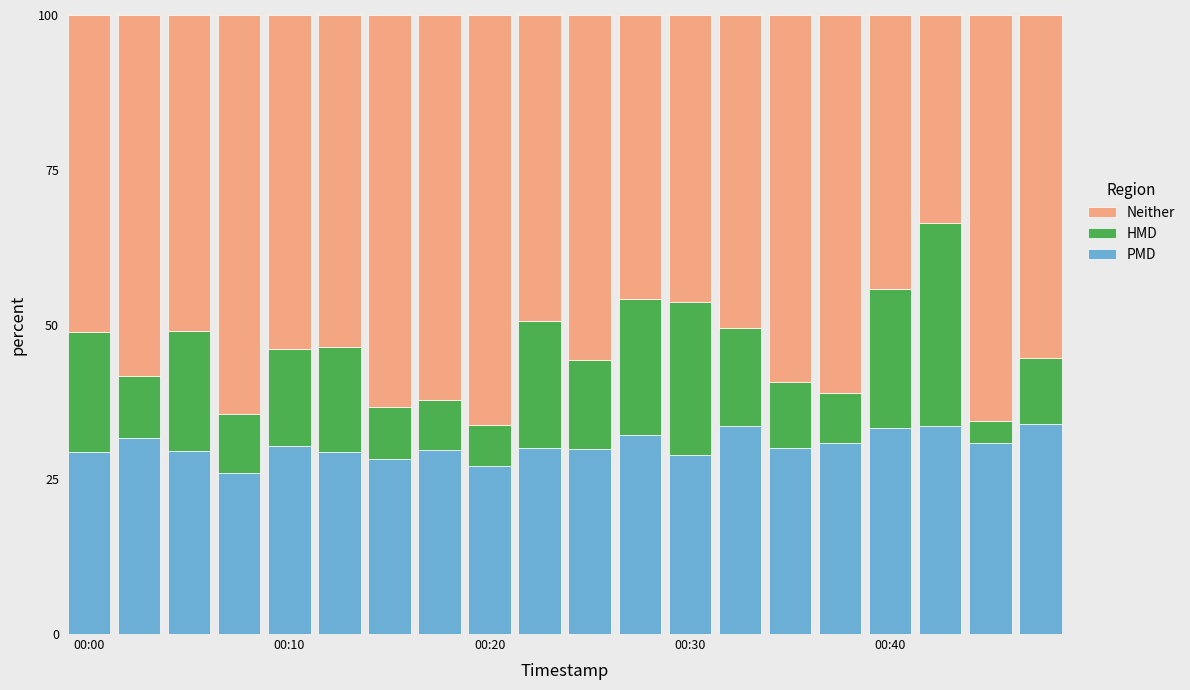

Are the bars horizontal?

No